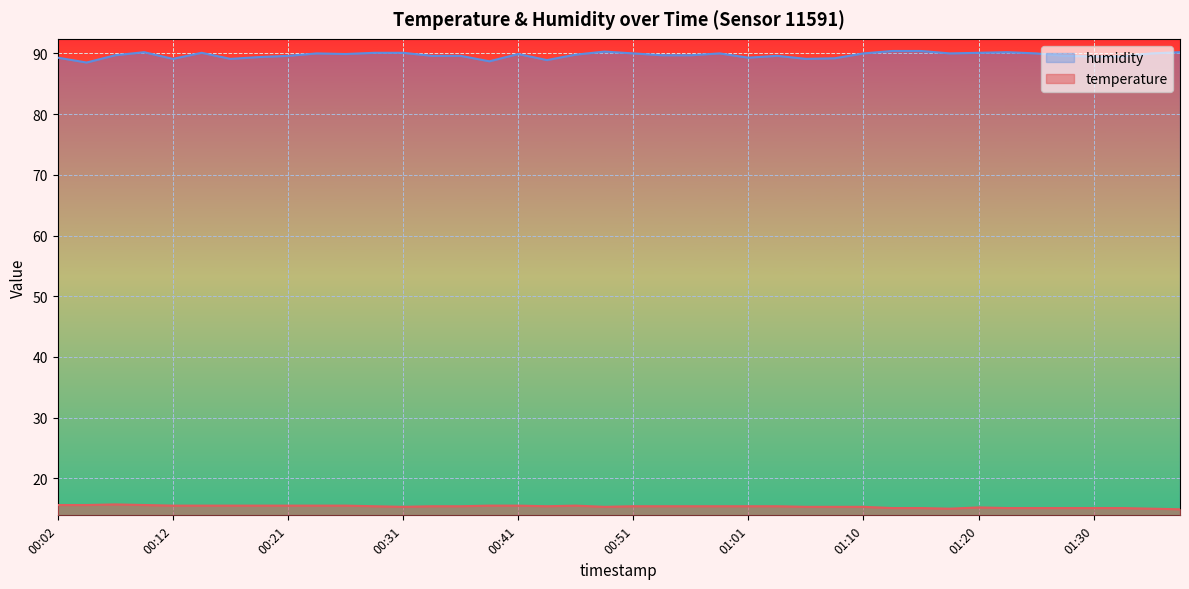

At how many categories does at least one series exceed 58?

40